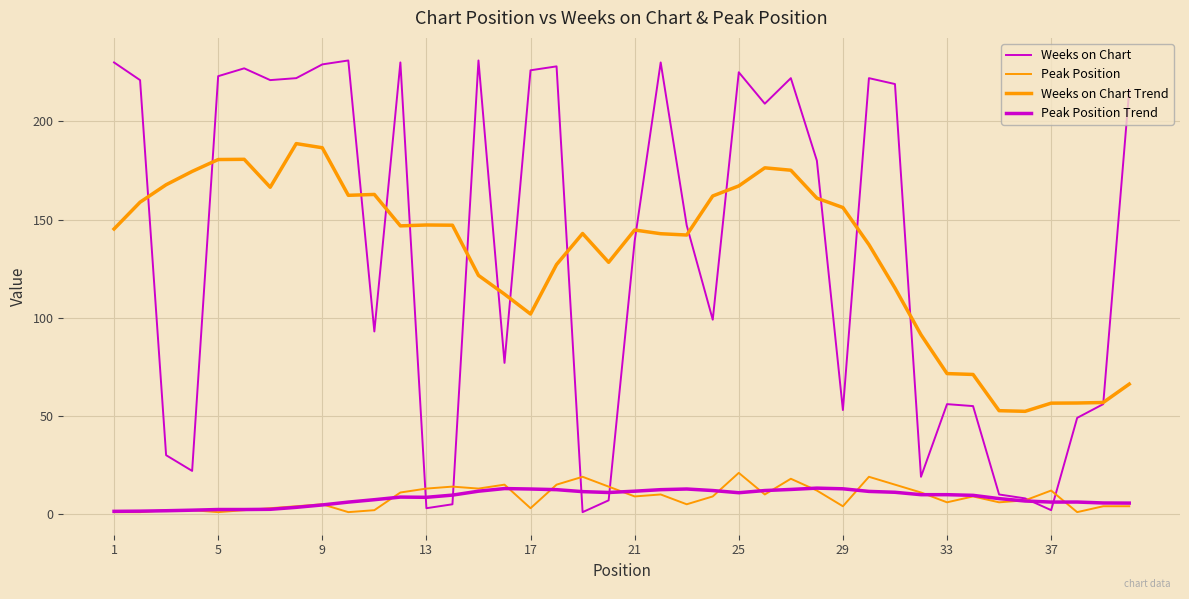

How many lines are shown in the chart?

4